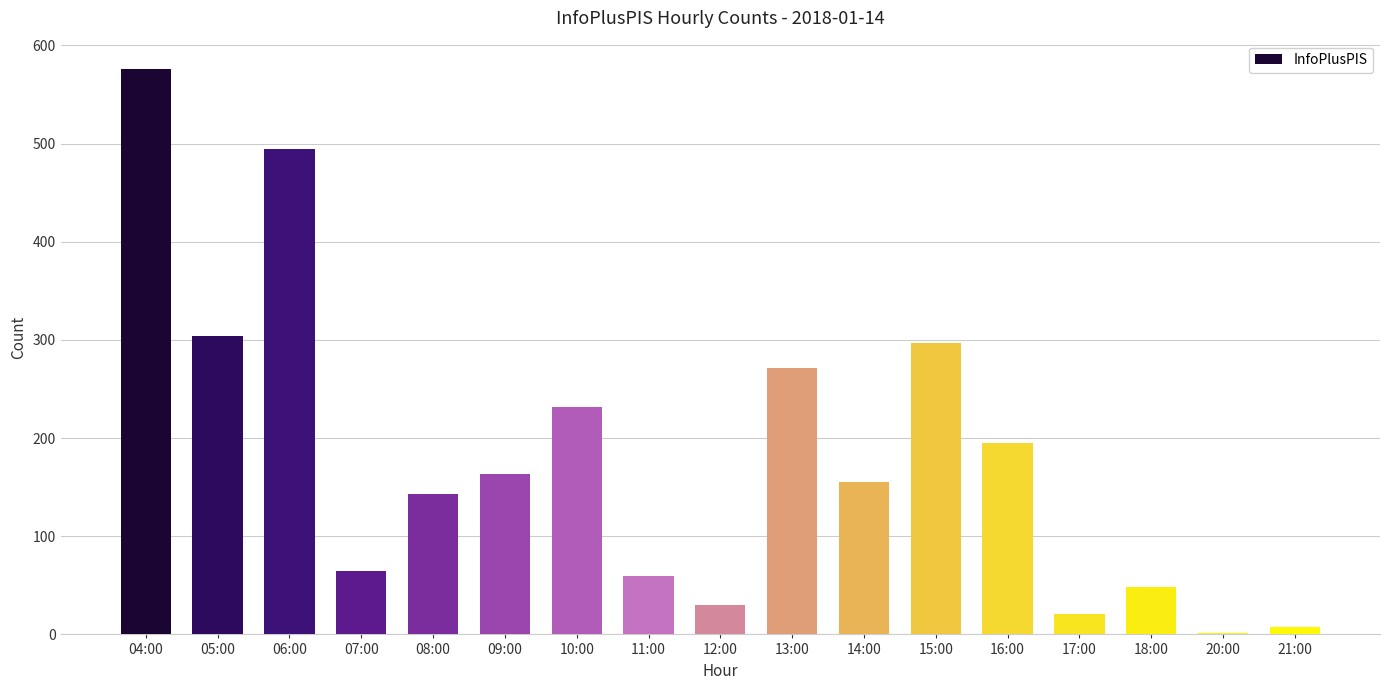

What is the average value?

180